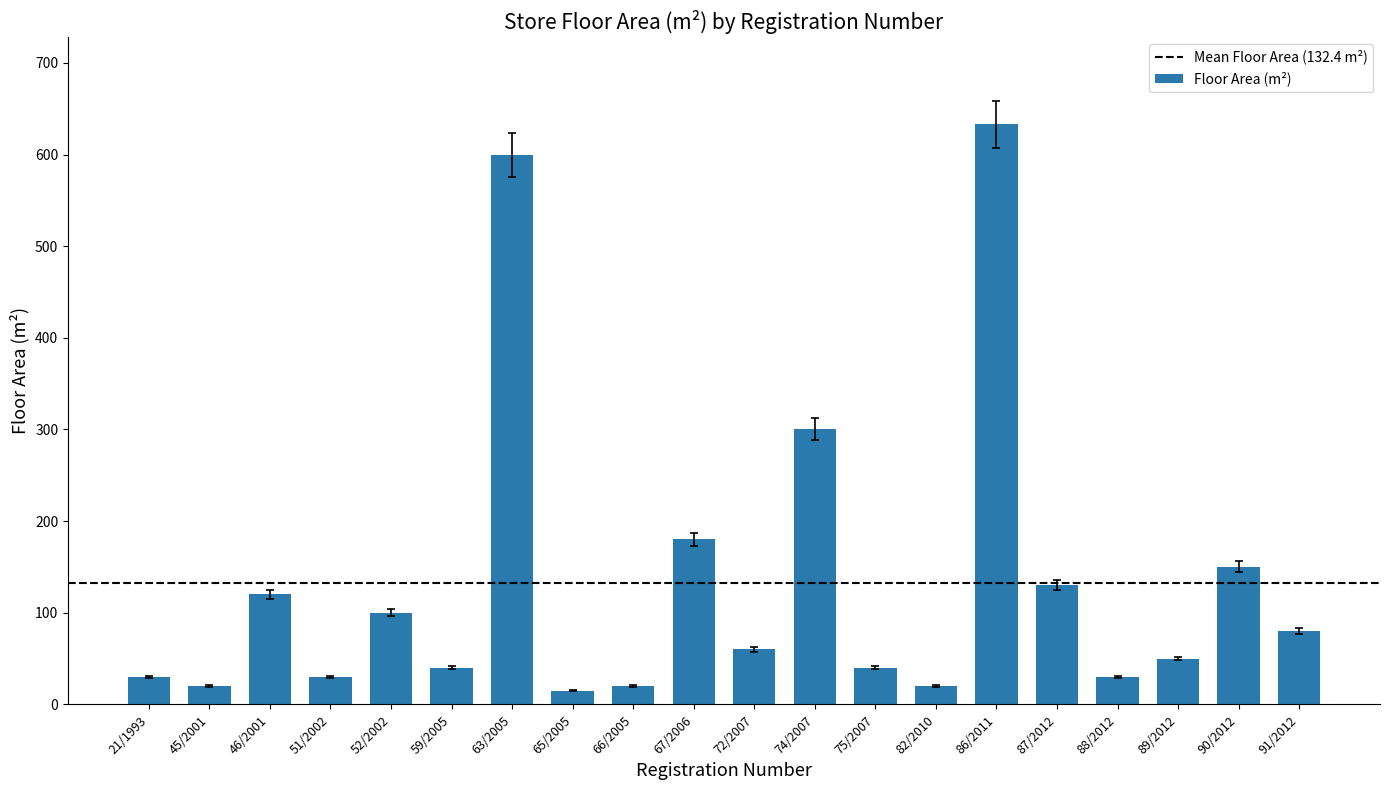

Reading left to right, extract all data points from this chart.

30	20	120	30	100	40	600	15	20	180	60	300	40	20	633	130	30	50	150	80